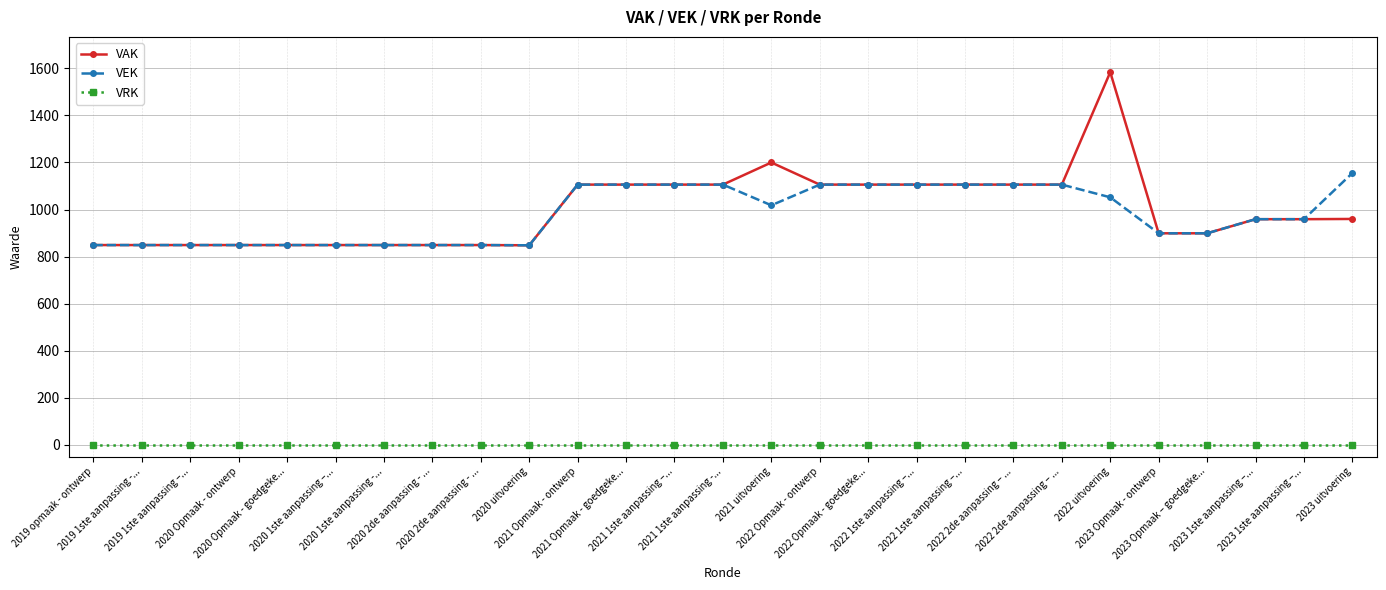

True or false: VAK has a value of 1106 at 2022 1ste aanpassing –....

True